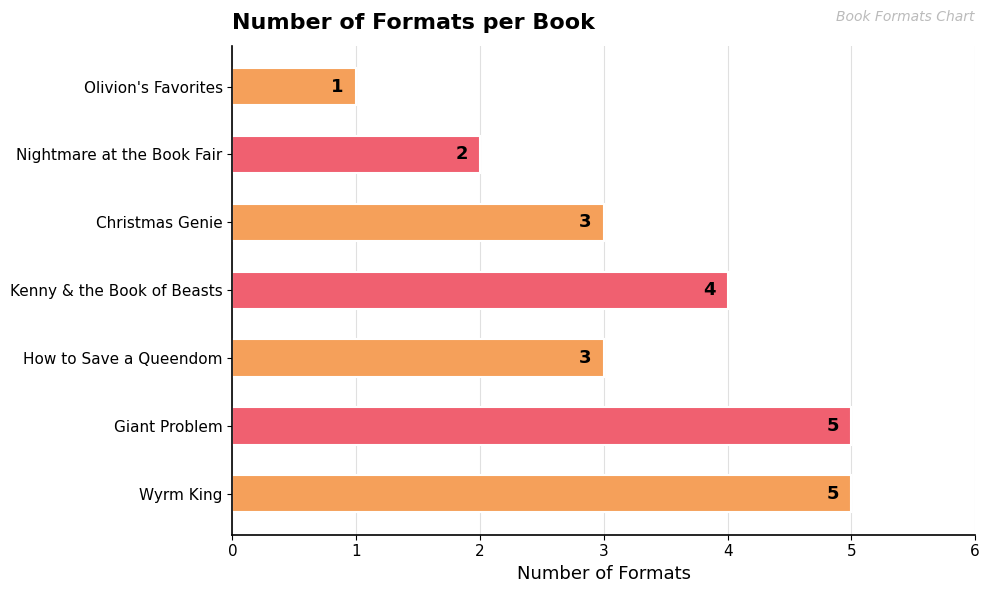

Reading bottom to top, list all the values displayed in this chart.

Wyrm King=5	Giant Problem=5	How to Save a Queendom=3	Kenny & the Book of Beasts=4	Christmas Genie=3	Nightmare at the Book Fair=2	Olivion's Favorites=1